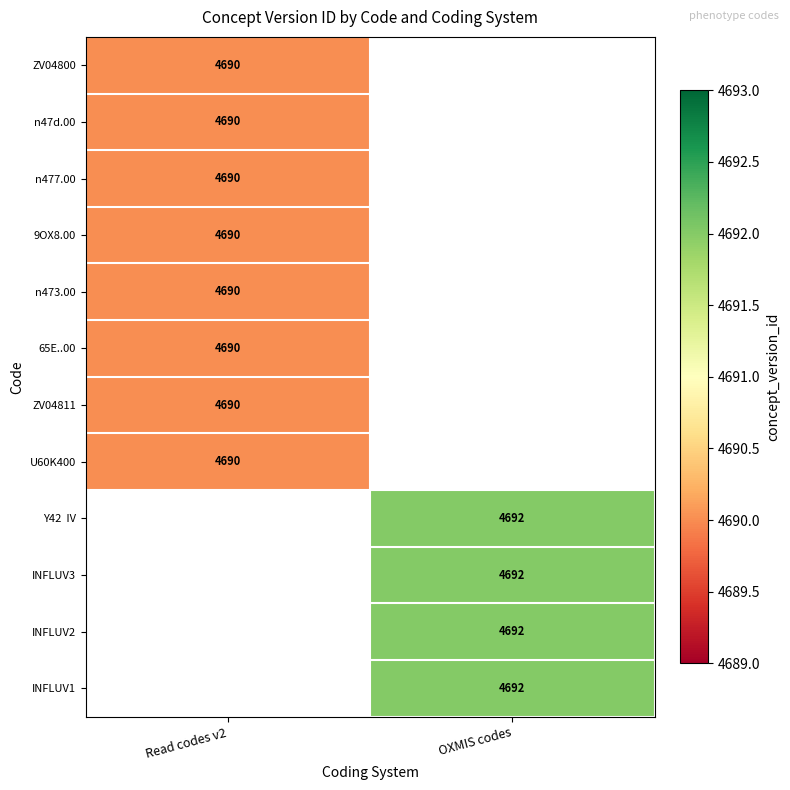

Is it true that n473.00 equals 4690 at Read codes v2?

True